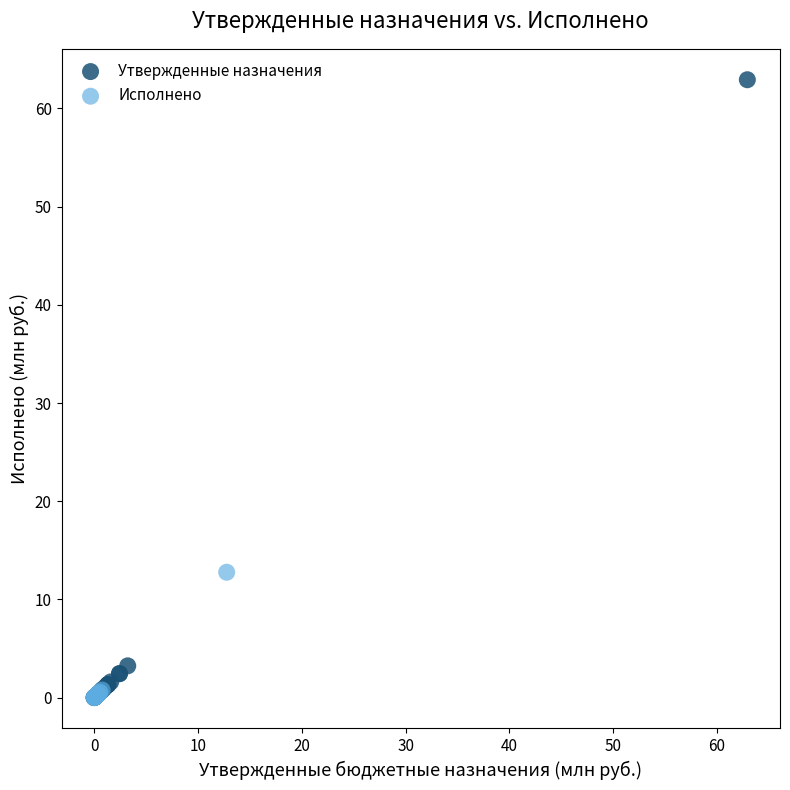

What are all the series names shown in the legend?

Утвержденные назначения, Исполнено